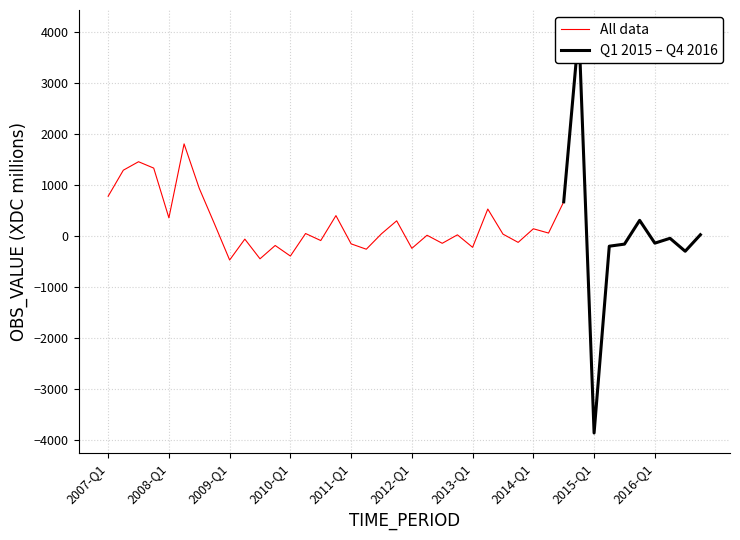

Reading left to right, what are all the values shown in this chart?

783	1294	1460	1335	359	1810	937	242	-468	-58	-444	-183	-390	52	-86	403	-151	-256	47	301	-239	18	-140	26	-219	532	40	-122	145	61	674	4041	-3861	-197	-156	310	-137	-42	-296	28